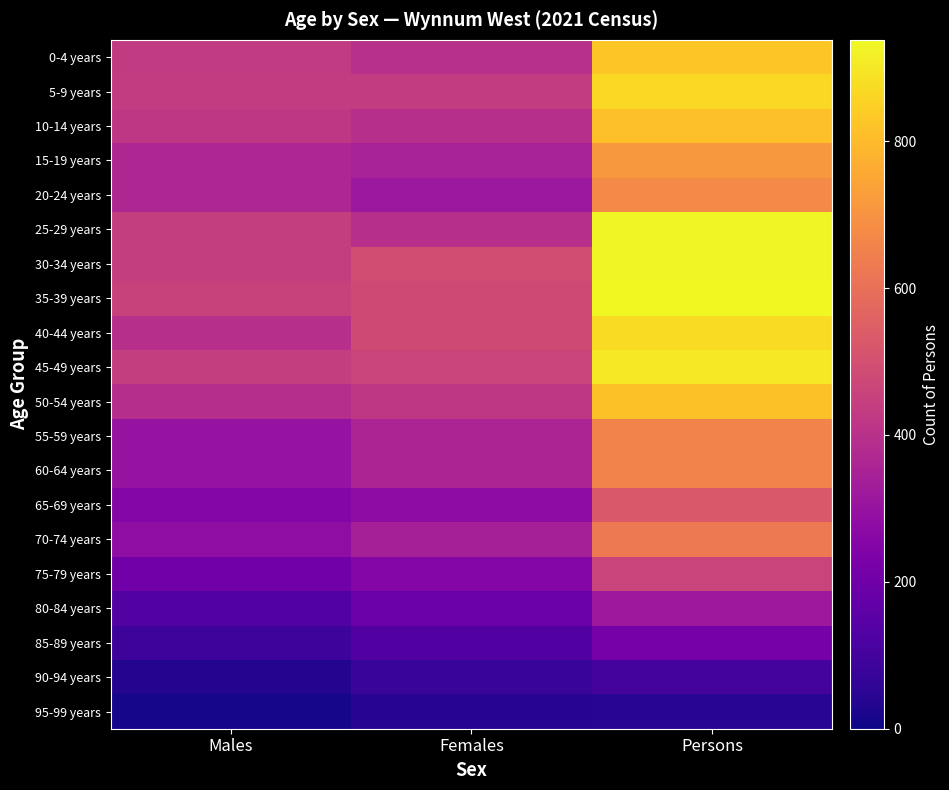

Rank the series by their maximum value, from highest to lowest.

35-39 years, 25-29 years, 30-34 years, 45-49 years, 40-44 years, 5-9 years, 0-4 years, 50-54 years, 10-14 years, 15-19 years, 20-24 years, 55-59 years, 60-64 years, 70-74 years, 65-69 years, 75-79 years, 80-84 years, 85-89 years, 90-94 years, 95-99 years